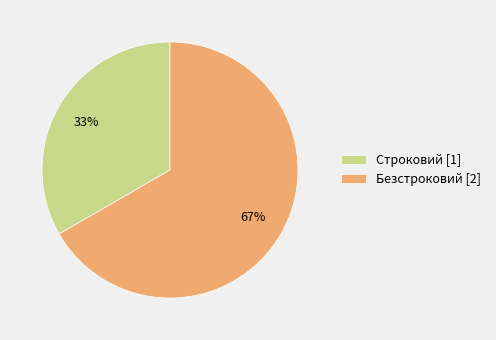

Is the sum of Строковий [1] and Безстроковий [2] greater than half?

Yes